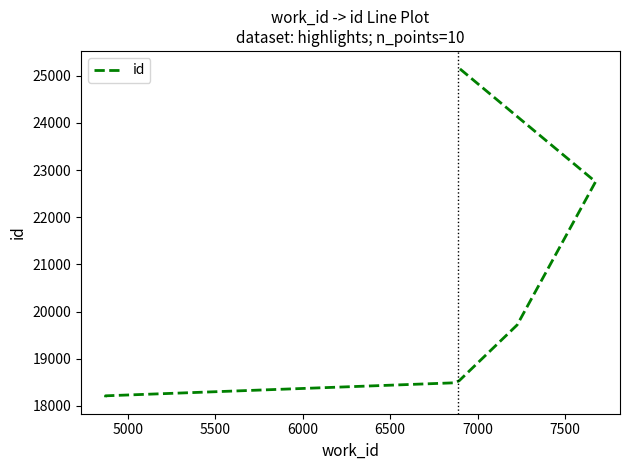

Reading right to left, transcribe all the data shown in this chart.

25175	22752	22749	19716	18531	18529	18490	18214	18194	18184